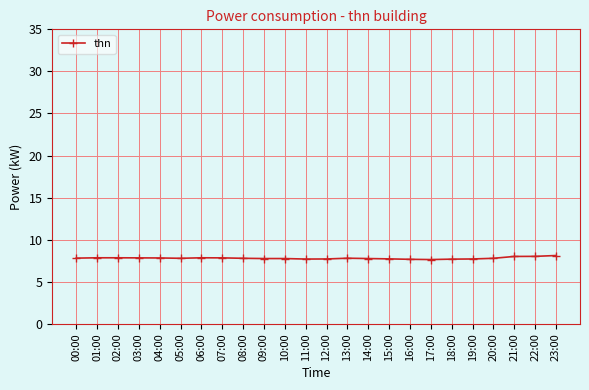

The value at 14:00 is 2.0. True or false?

False